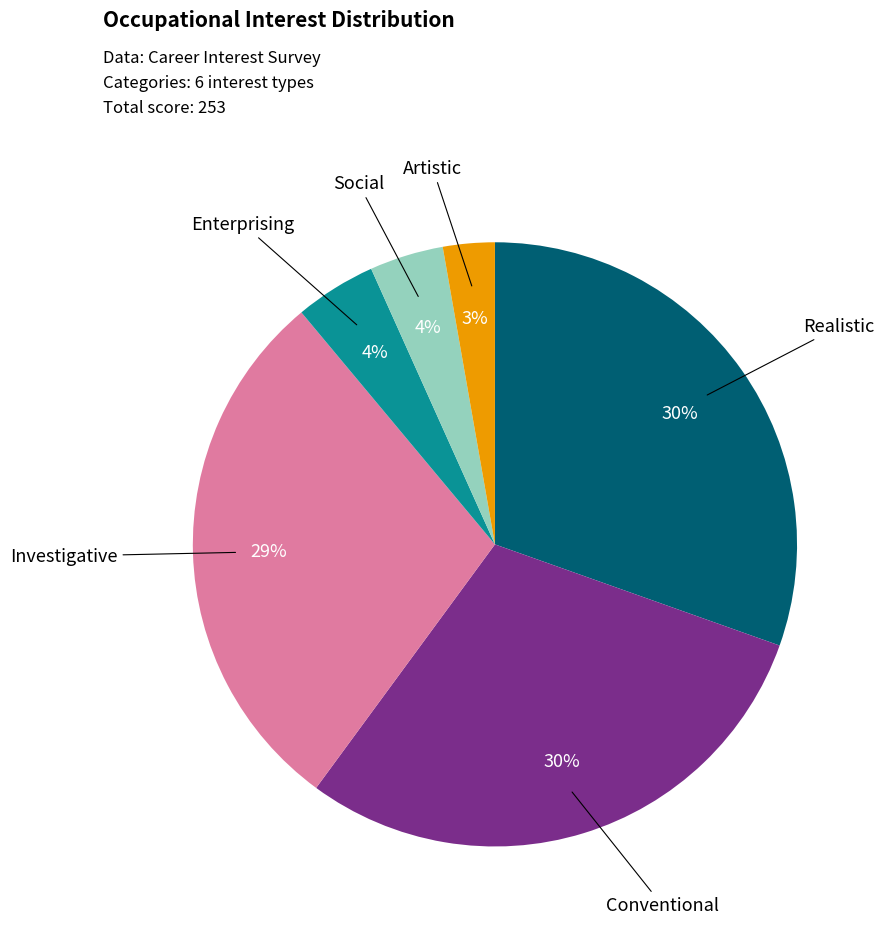

How many slices are in this pie chart?

6